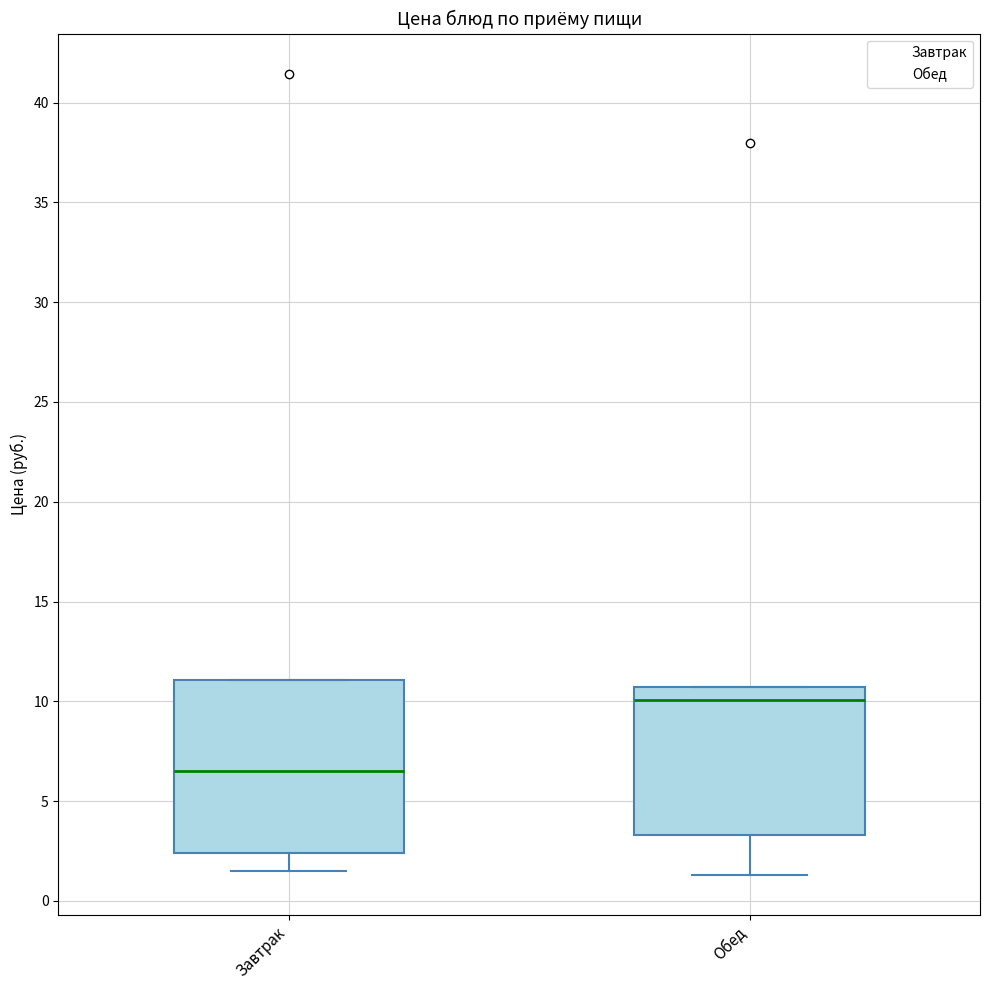

Reading left to right, read every box against the y-axis: the position of its median line, the range the box covers, and the ends of its whiskers. The values are not printed on the chart, so give them approximately, as read against the axis.

Завтрак: median 6.5, box 2.5 to 11.0, whiskers 1.5 to 11.0
Обед: median 10.0, box 3.5 to 10.5, whiskers 1.5 to 10.5